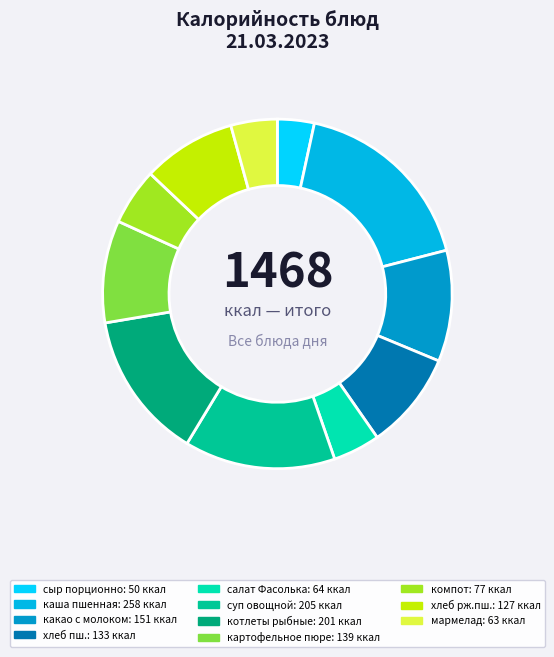

How many segments does this pie chart have?

11